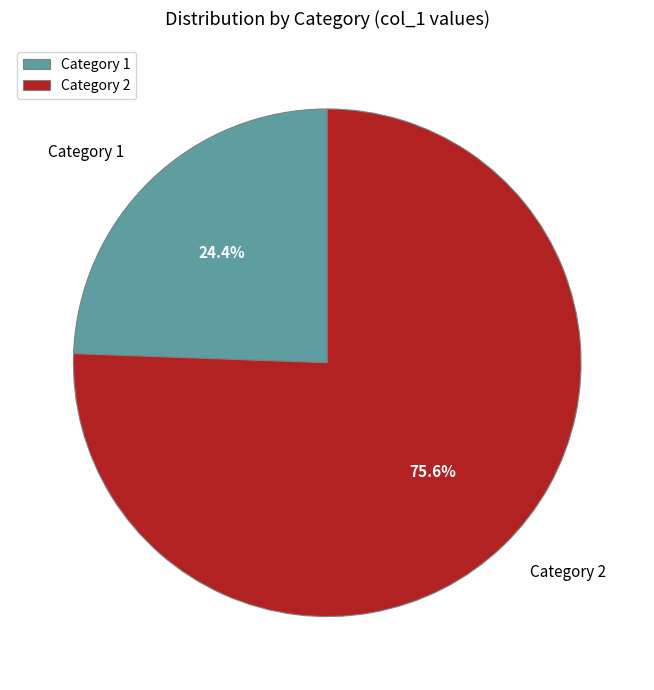

How many segments does this pie chart have?

2